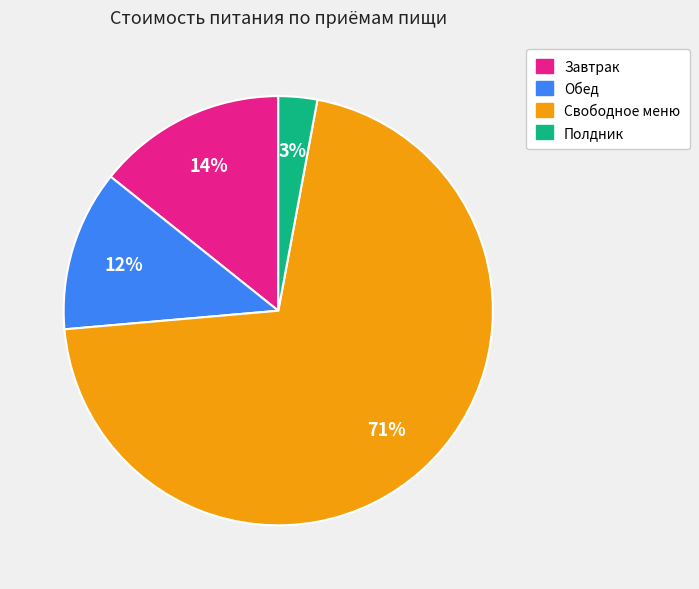

Does Свободное меню represent more than half of the total?

Yes